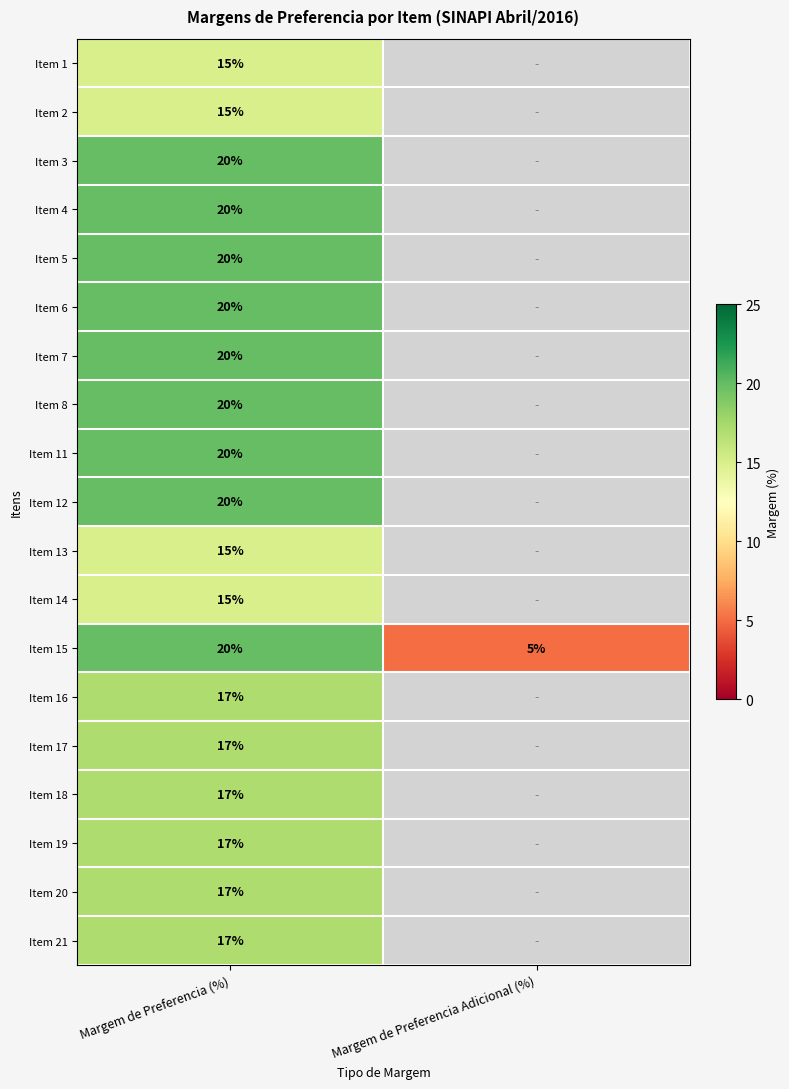

What is the total value across all series at Margem de Preferencia (%)?

342